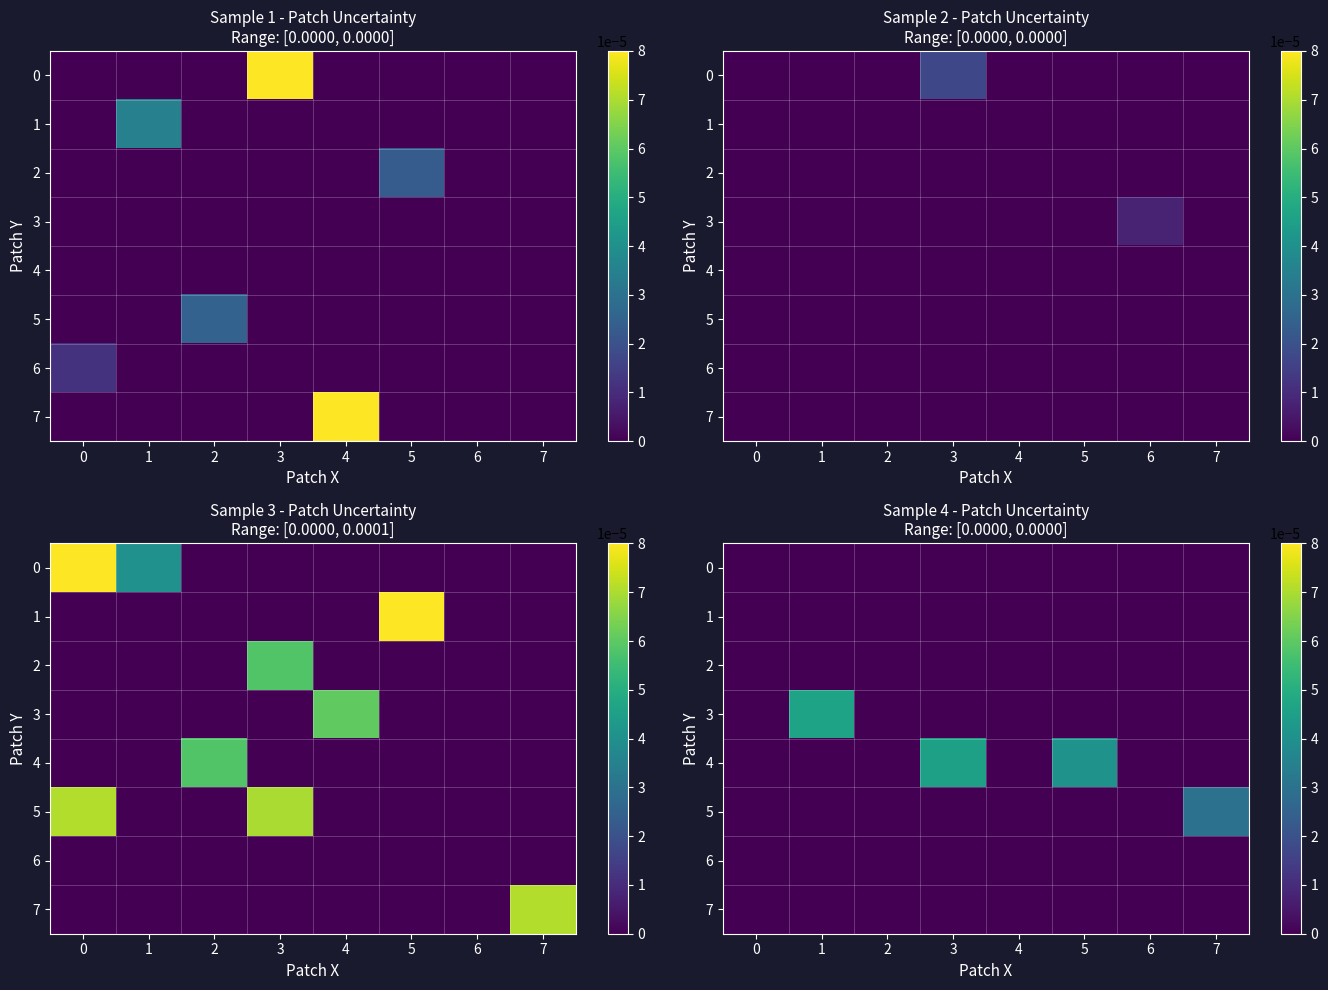

Between 7 and 2, which is larger?

7